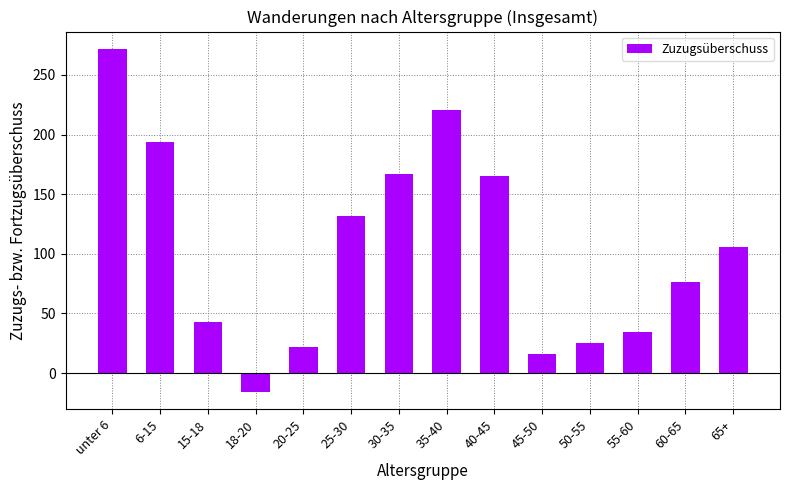

What is the sum of all values?

1457